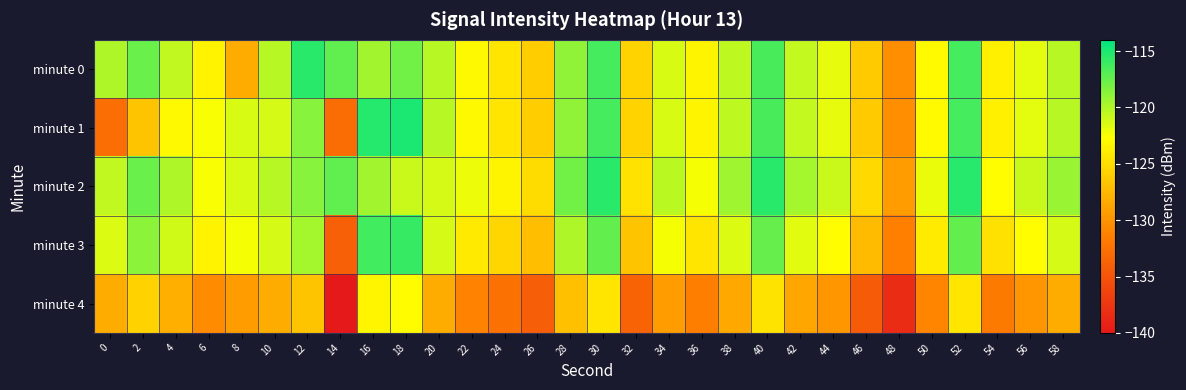

At 38, list the series in order from smallest to largest.

minute 4, minute 3, minute 0, minute 1, minute 2